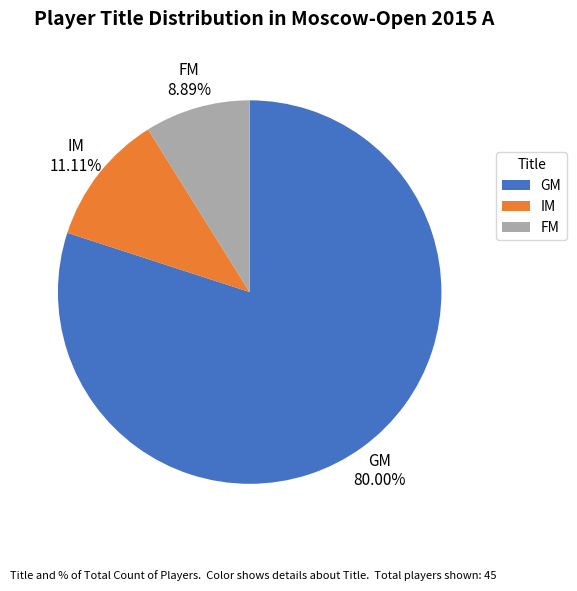

True or false: FM accounts for 9% of the total.

True